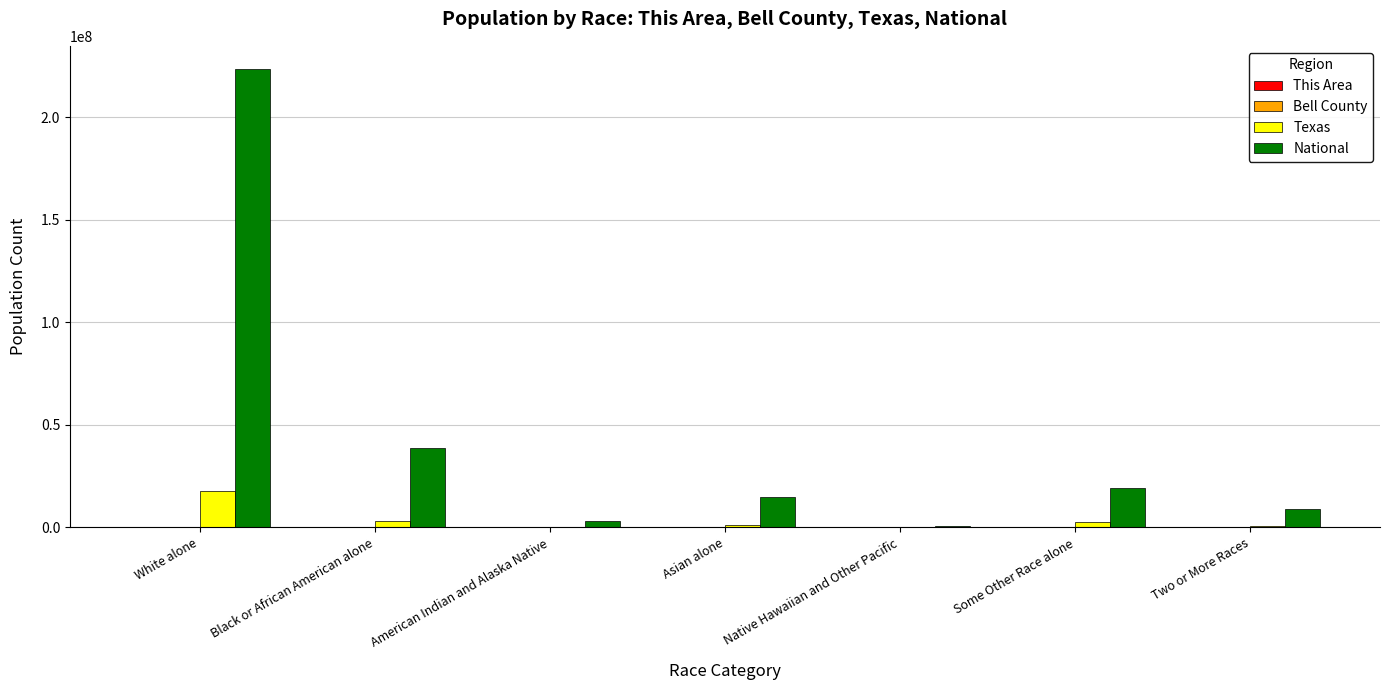

Is it true that National equals 14674252 at Asian alone?

True